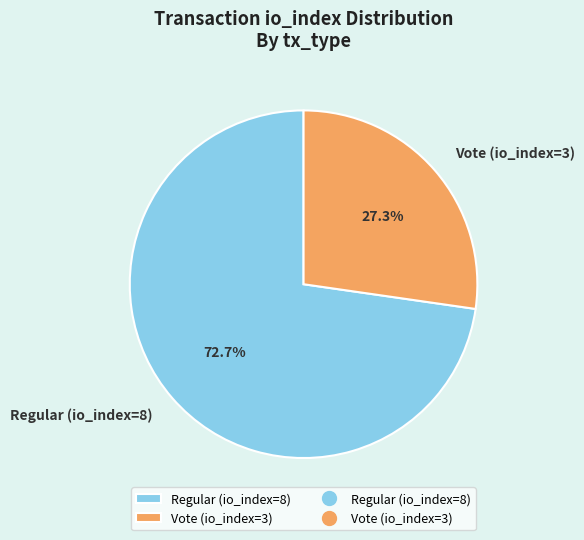

To the nearest percent, what is the difference between the largest and smallest slice percentages?

45%